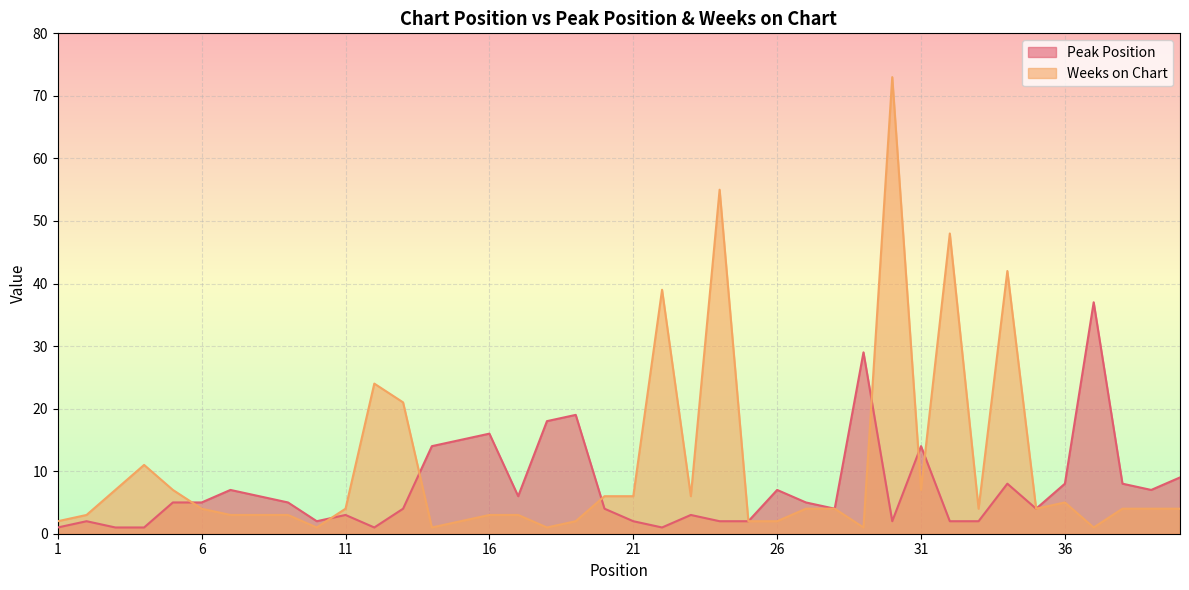

What is the greatest value displayed?

73